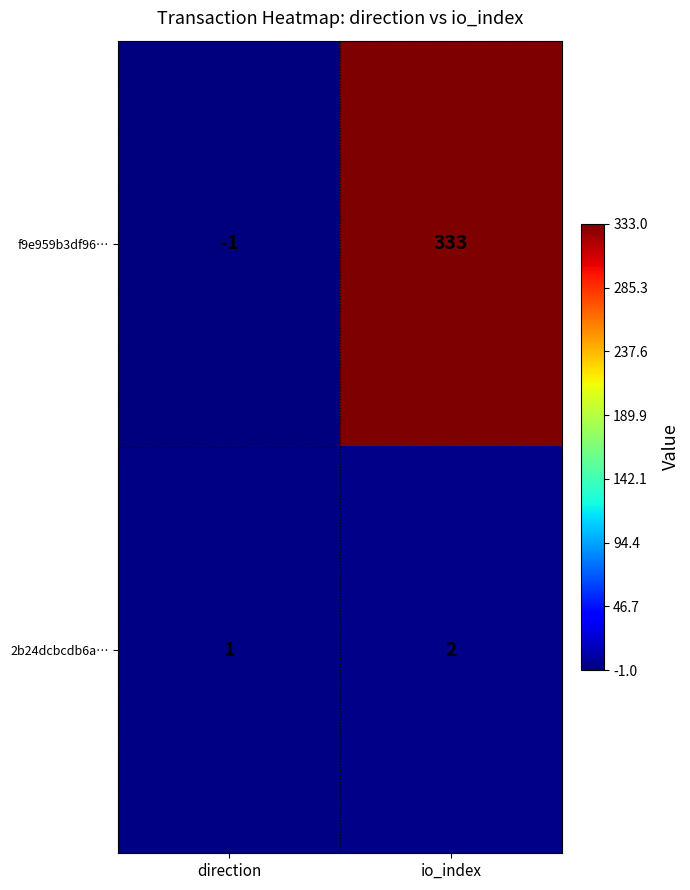

Is it true that f9e959b3df96… equals 333 at io_index?

True